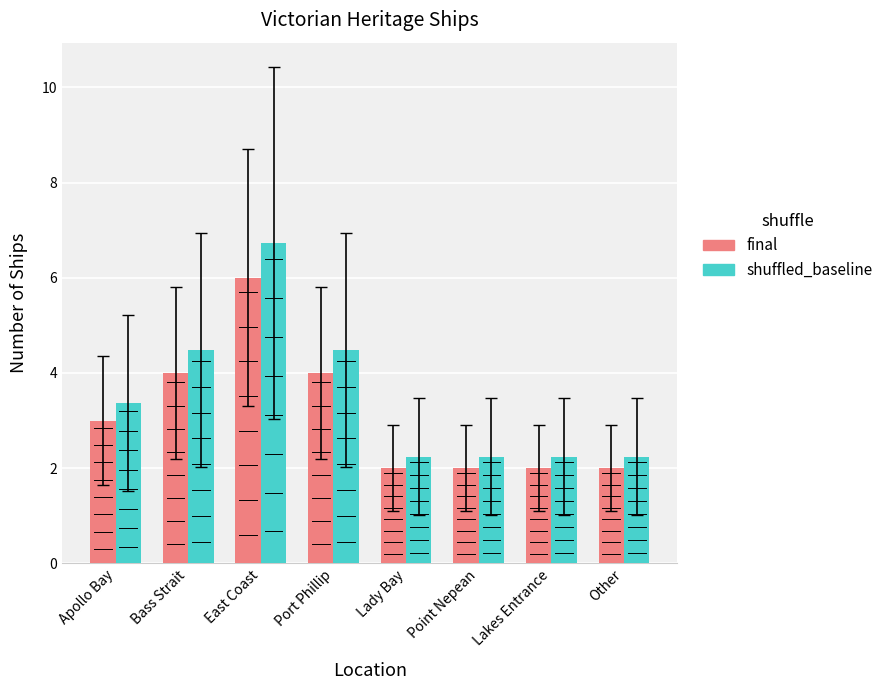

What is the difference between the final values at Lakes Entrance and East Coast?

4.0